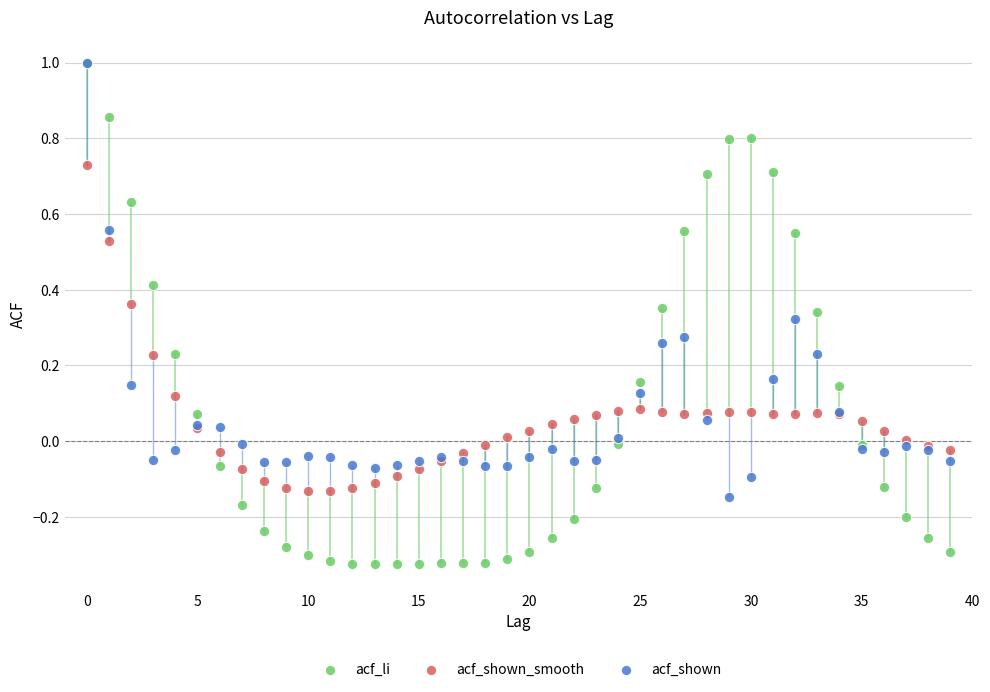

What are all the series names shown in the legend?

acf_li, acf_shown_smooth, acf_shown